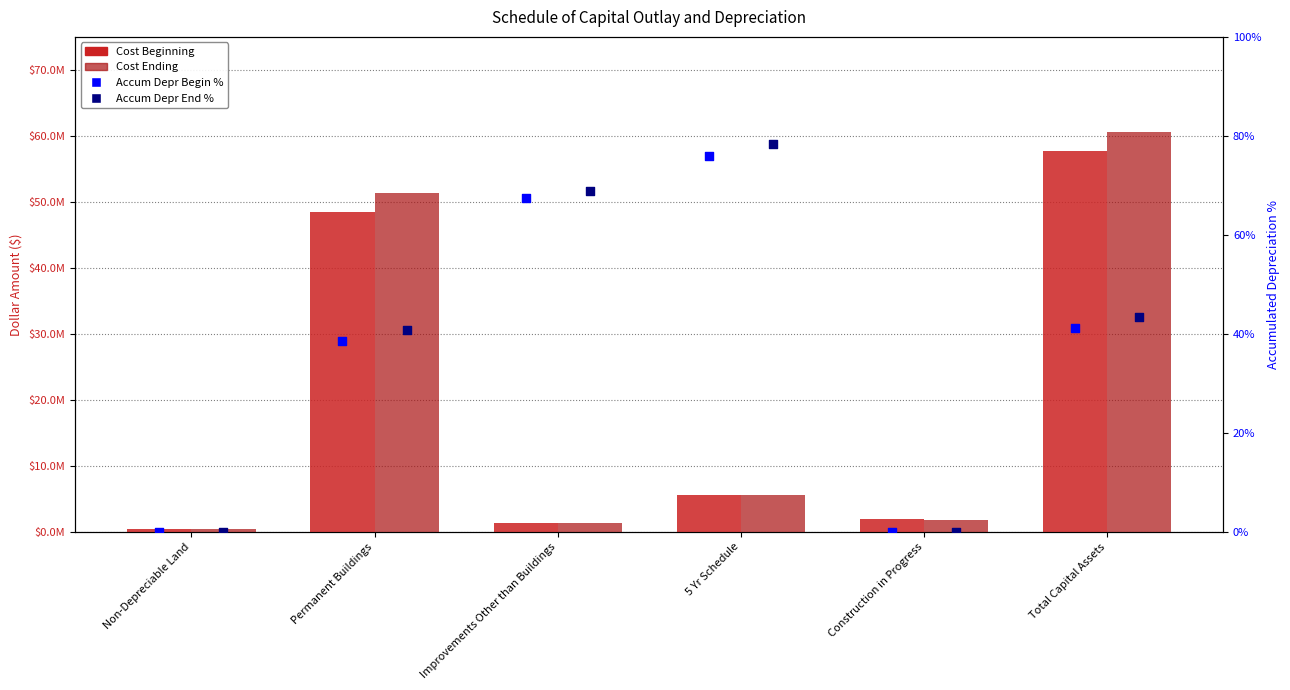

Which series contains the highest Y value?

Cost Ending